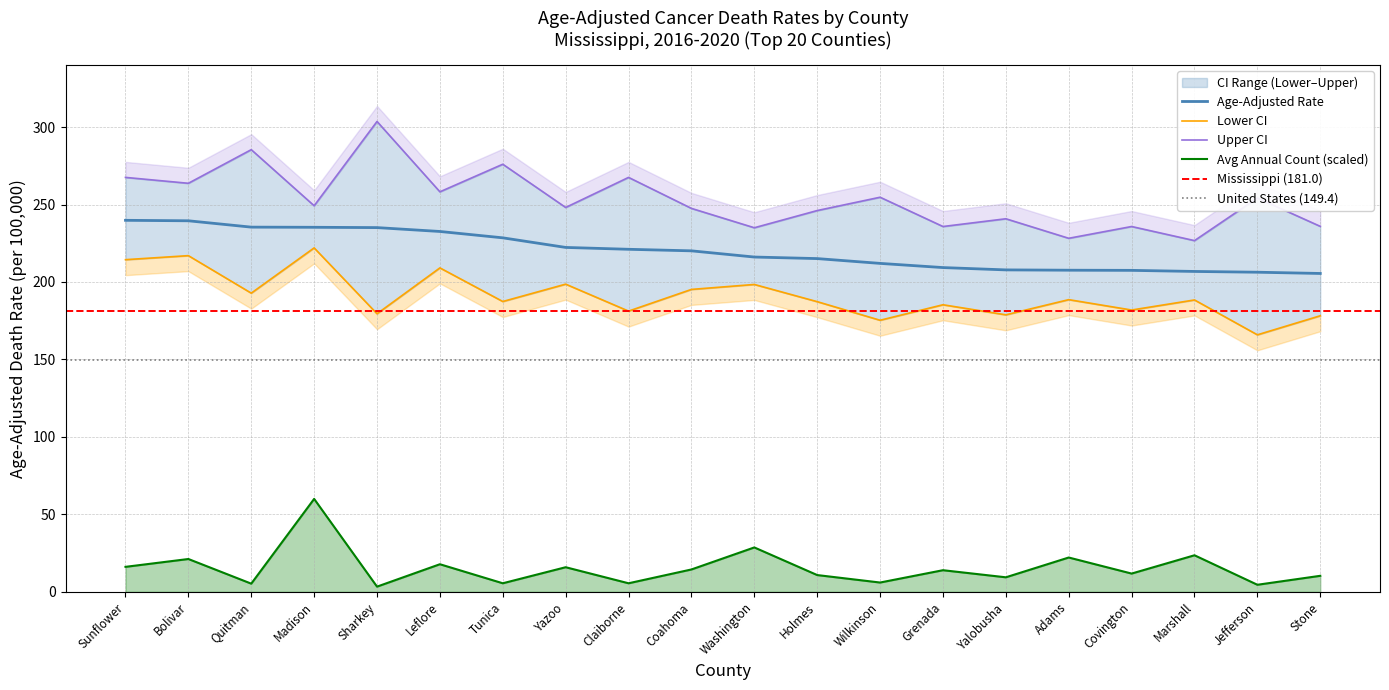

Which label corresponds to the smallest value in the chart?

Sharkey